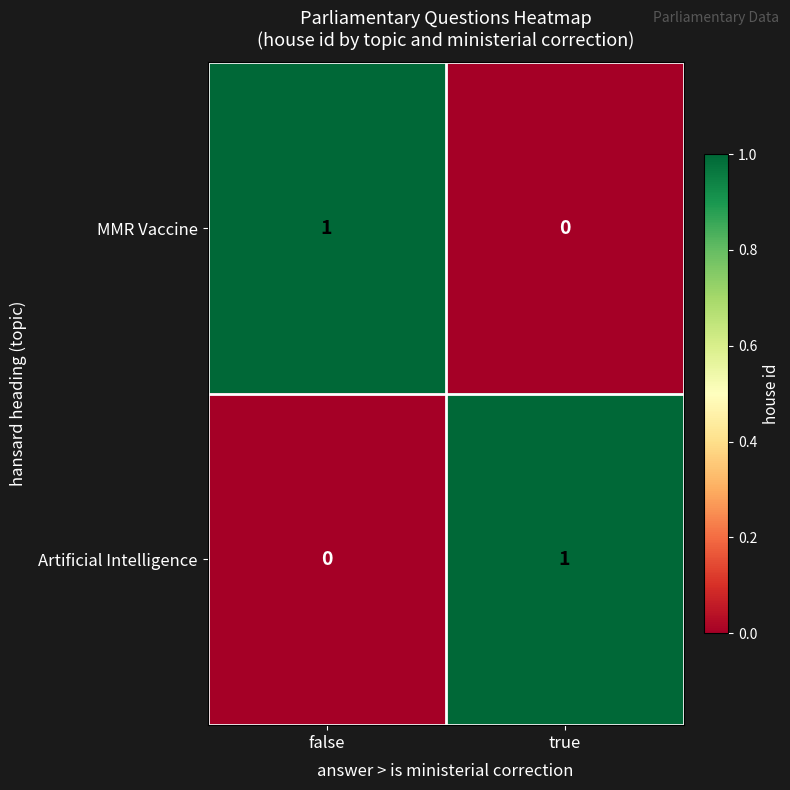

Is the value of MMR Vaccine at true greater than the value of Artificial Intelligence at true?

No